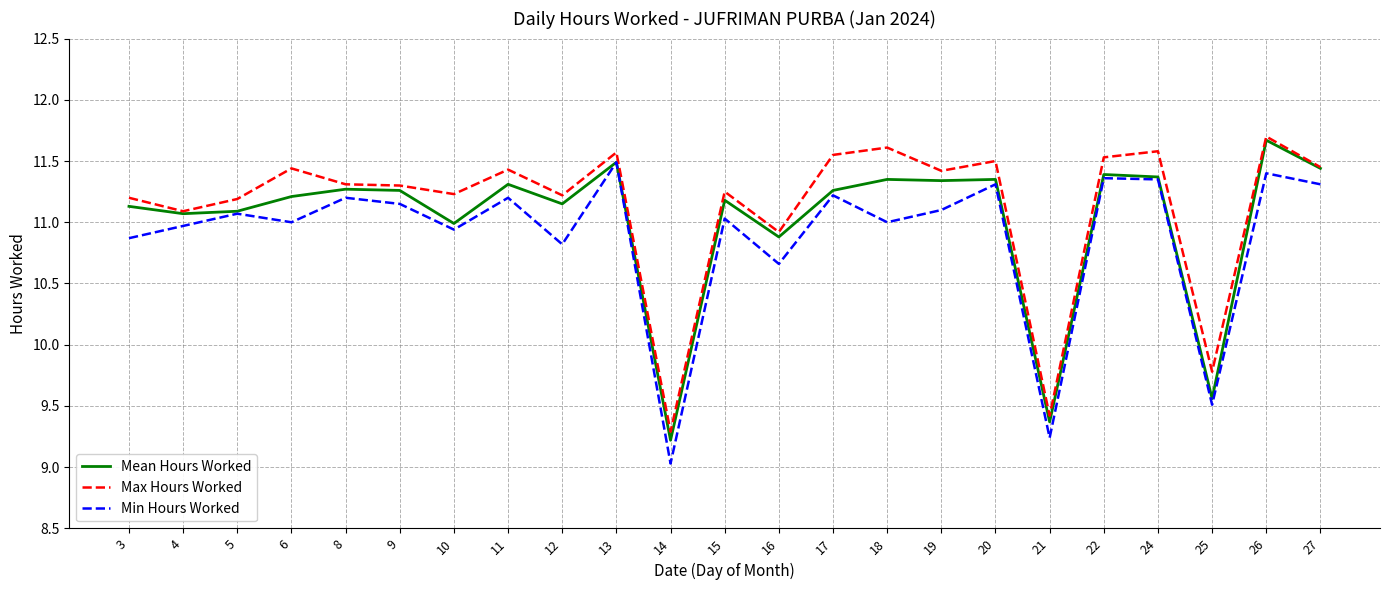

The Min Hours Worked series shows 3.4 at 16. True or false?

False